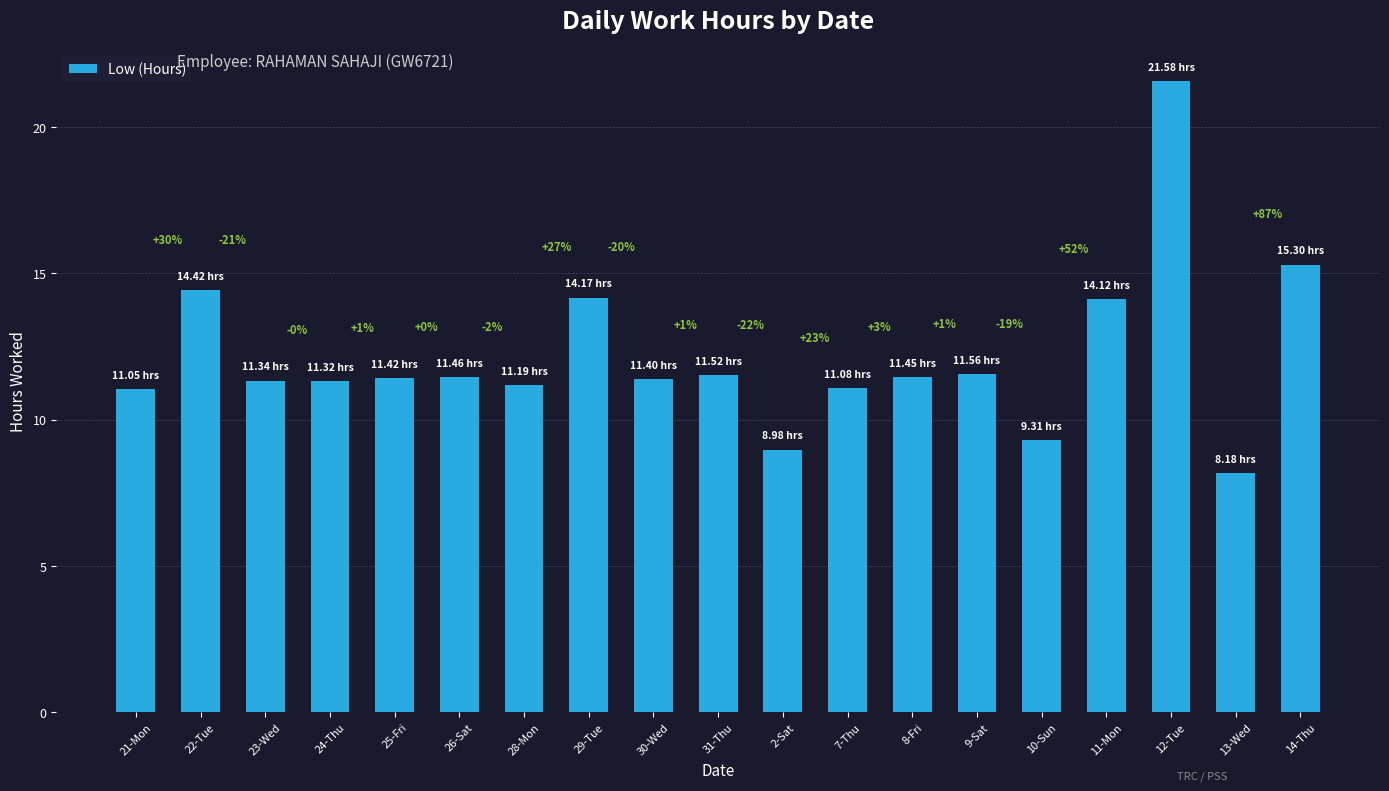

What is the ratio of the value at 24-Thu to the value at 22-Tue?

0.8